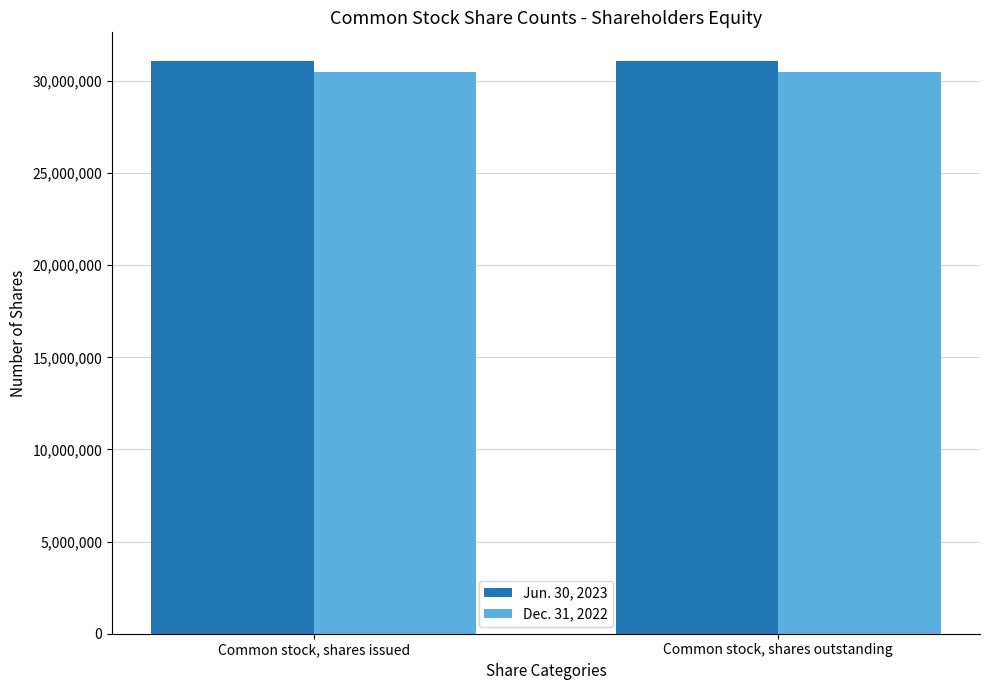

Rank the series by their average value, from lowest to highest.

Dec. 31, 2022, Jun. 30, 2023